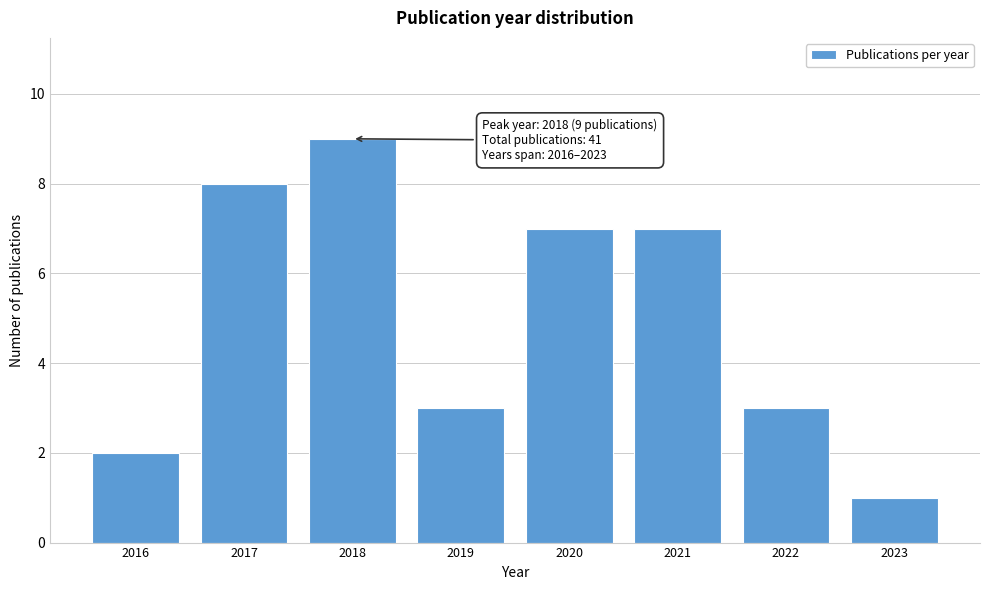

Reading left to right, extract all data points from this chart.

2016=2	2017=8	2018=9	2019=3	2020=7	2021=7	2022=3	2023=1